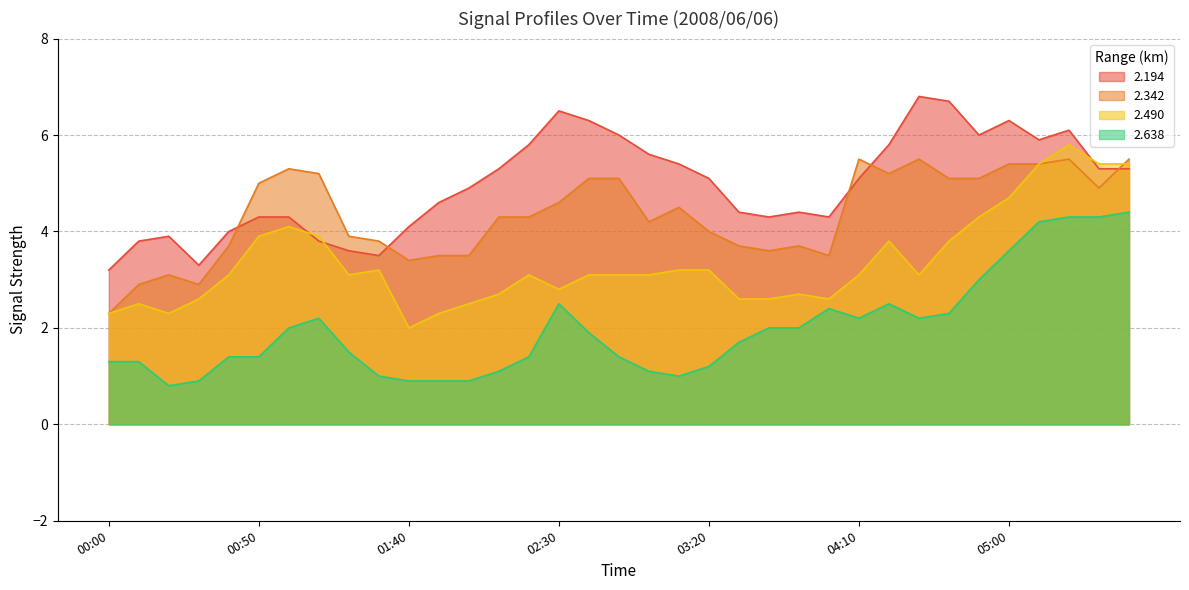

Which label corresponds to the smallest value in the chart?

00:20